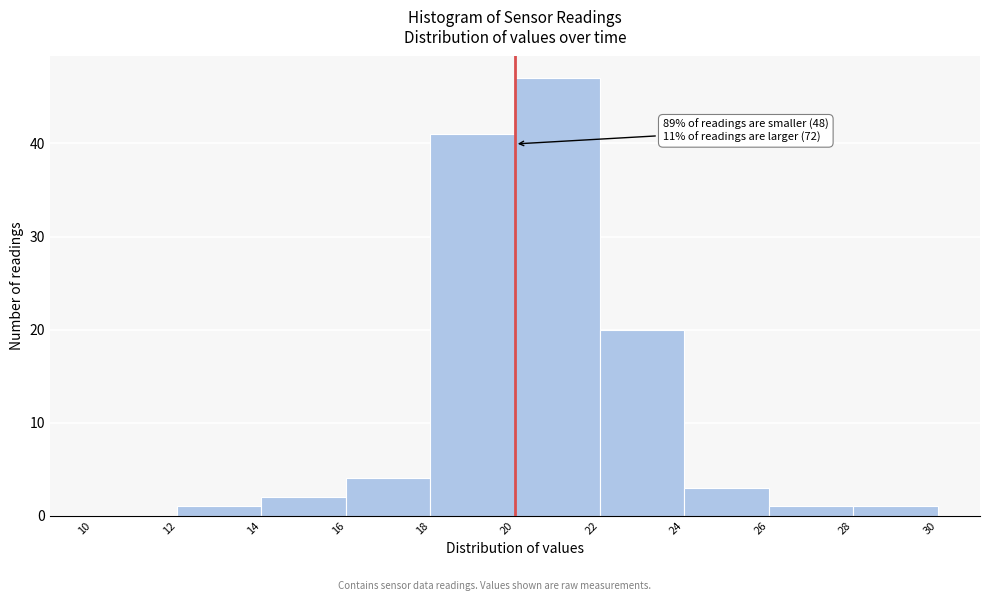

Over which range of the x-axis is the bar tallest?

20 to 22